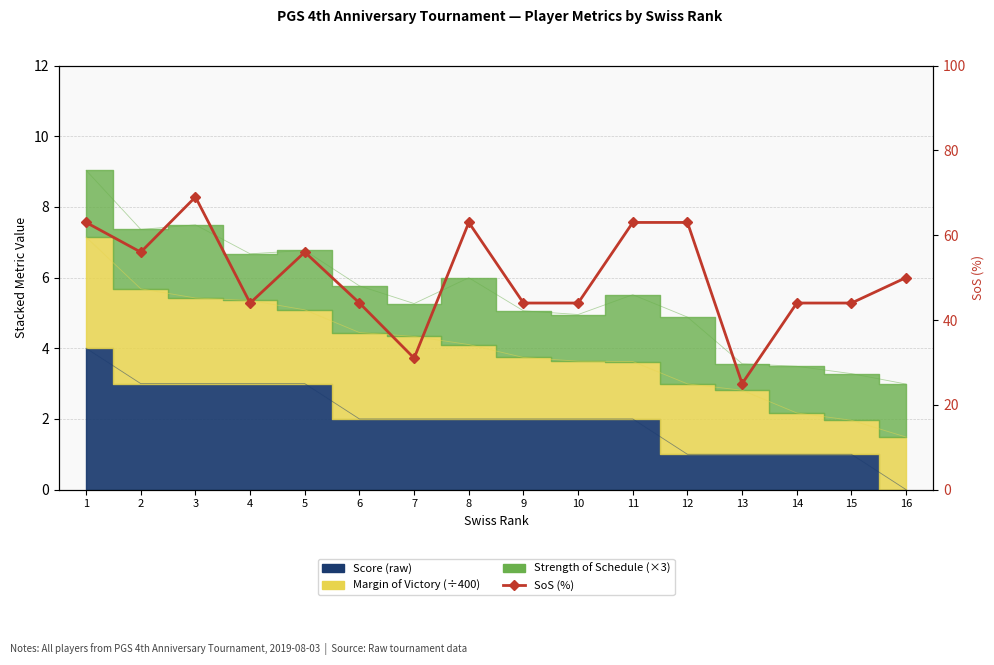

What value does the data have at 14?

44.0